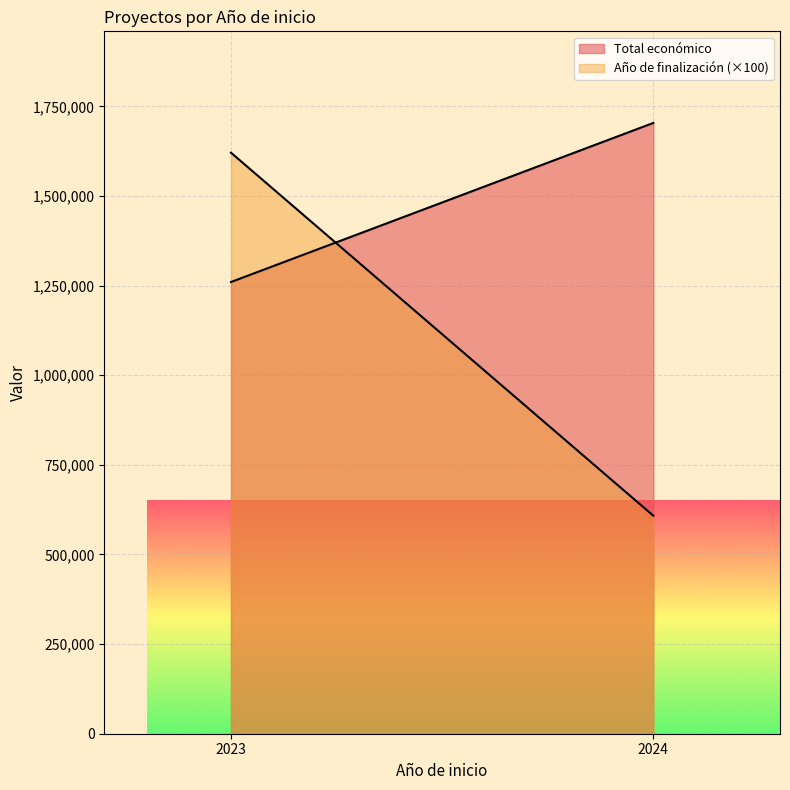

How many lines are shown in the chart?

2